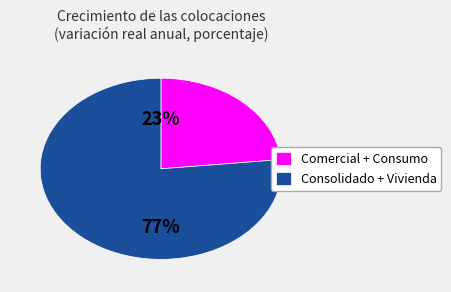

Is the sum of Consolidado + Vivienda and Comercial + Consumo greater than half?

Yes